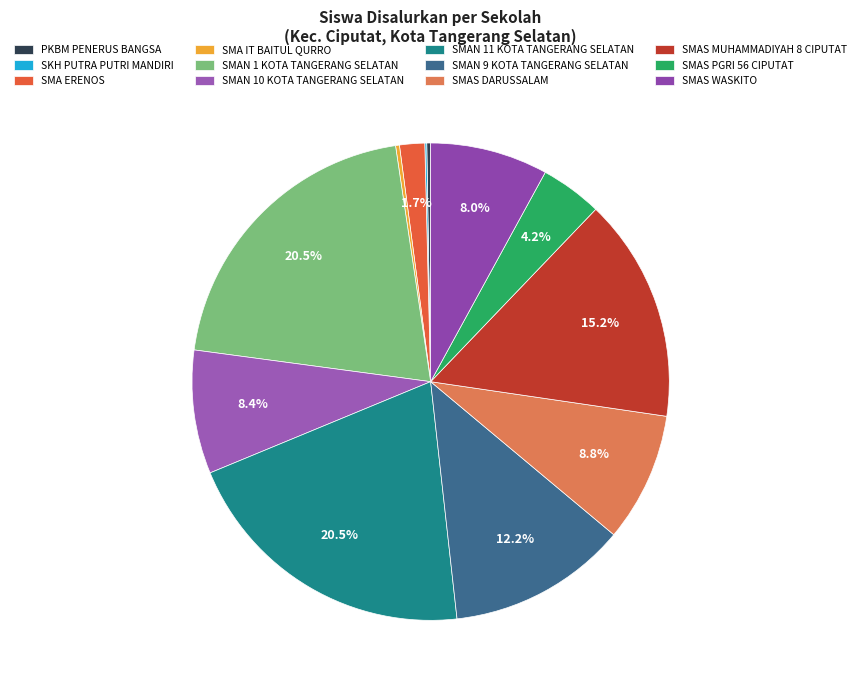

Count the number of slices in the pie.

12